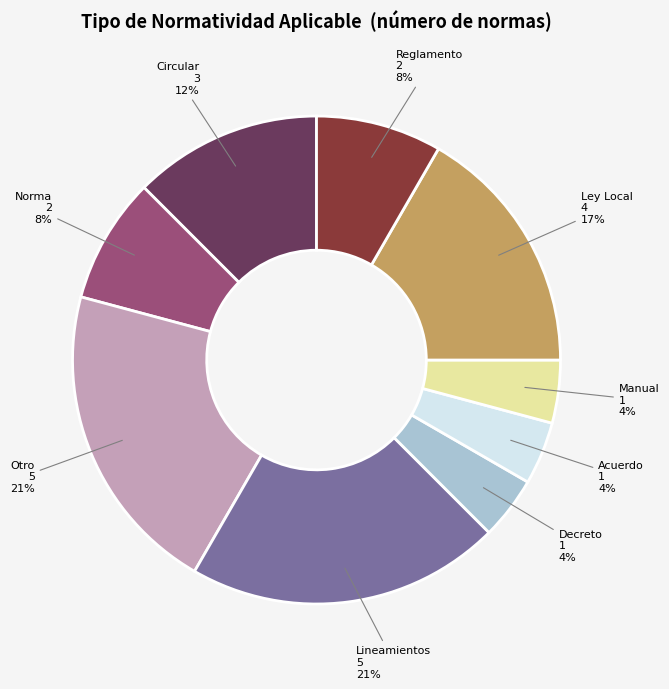

Combined, do Otro and Acuerdo account for over 50%?

No